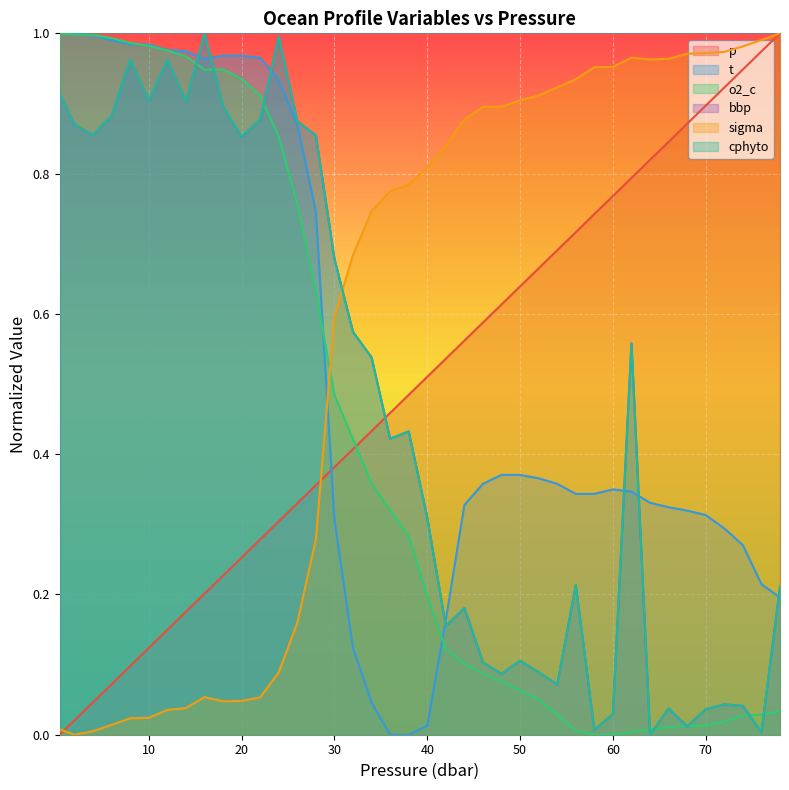

List the labels in order of t value, largest first.

0.4, 2.0, 4.0, 6.0, 8.0, 10.0, 12.0, 14.0, 18.0, 20.0, 22.0, 16.0, 24.0, 26.0, 28.0, 48.0, 50.0, 52.0, 46.0, 54.0, 60.0, 62.0, 56.0, 58.0, 64.0, 44.0, 66.0, 68.0, 70.0, 30.0, 72.0, 74.0, 76.0, 78.0, 42.0, 32.0, 34.0, 40.0, 36.0, 38.0